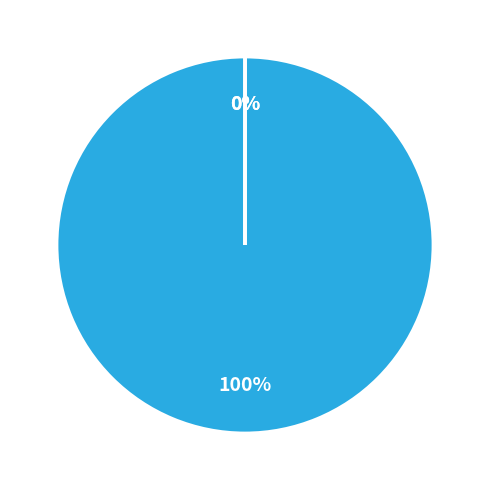

Does any single category account for the majority?

Yes